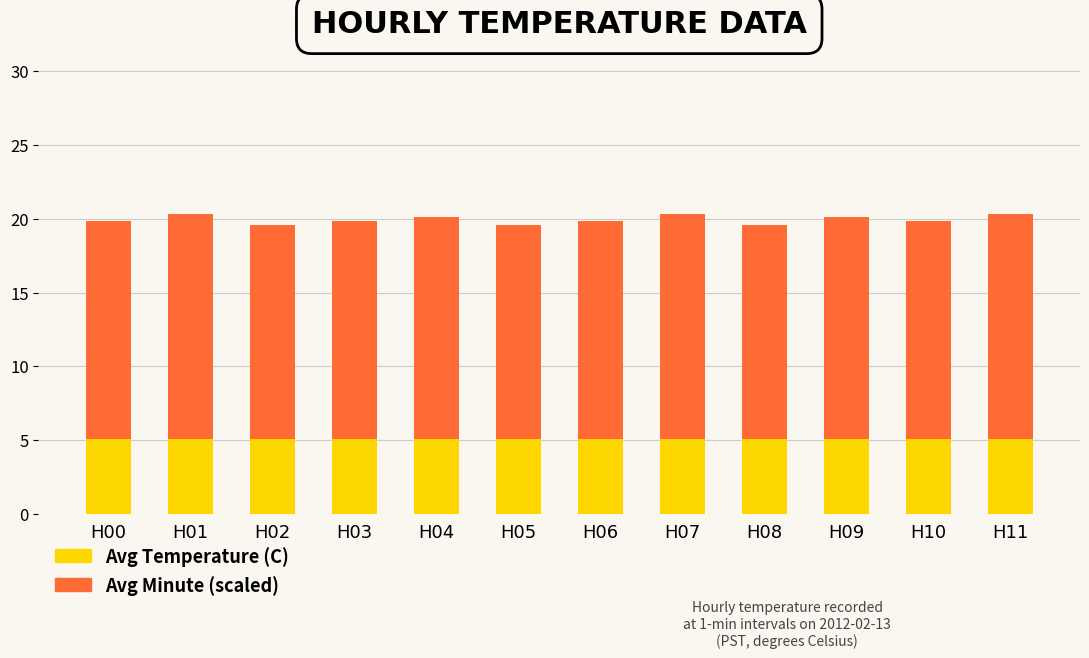

Reading right to left, what are the values for Avg Temperature (C)?

H11=5.1	H10=5.1	H09=5.1	H08=5.1	H07=5.1	H06=5.1	H05=5.1	H04=5.1	H03=5.1	H02=5.1	H01=5.1	H00=5.1